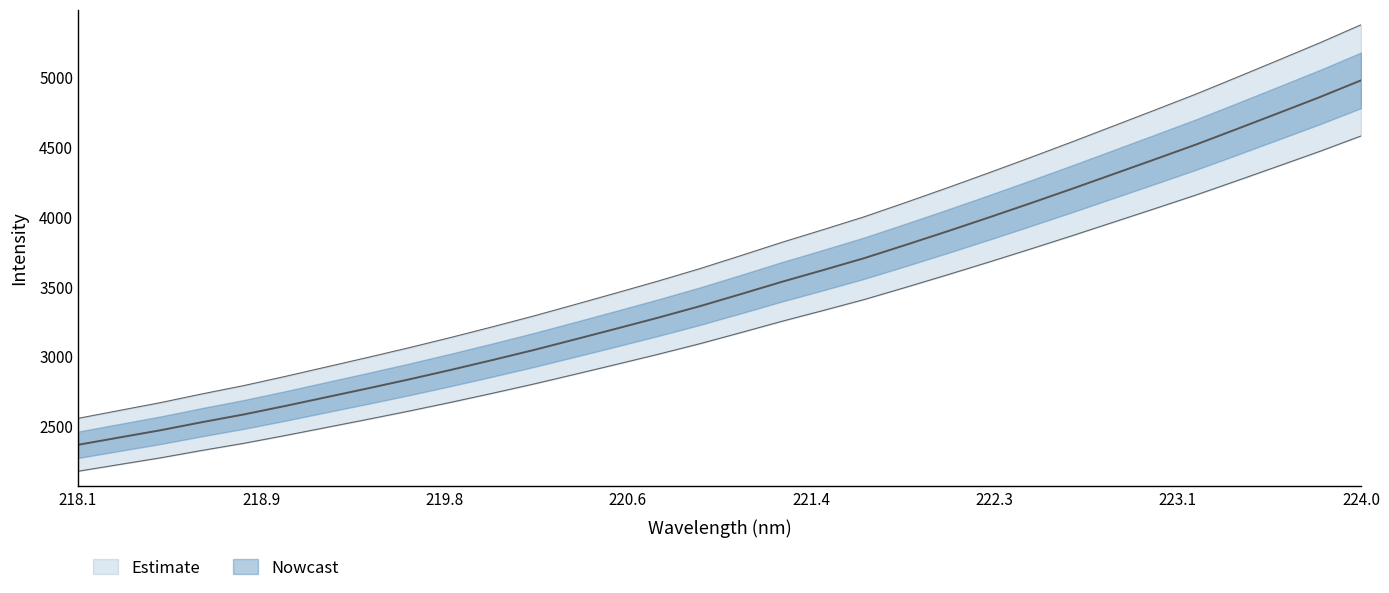

Reading left to right, what are all the values shown in this chart?

x: 2368.7	2421.2	2473.5	2531.3	2586.2	2647.0	2710.1	2773.4	2838.1	2905.6	2975.7	3048.0	3124.1	3201.2	3279.3	3360.8	3448.1	3537.0	3621.3	3707.5	3802.2	3898.9	3998.1	4099.1	4202.2	4307.5	4413.0	4519.6	4632.0	4745.6	4860.2	4980.4
y: 2558.2	2614.9	2671.4	2733.8	2793.1	2858.7	2926.9	2995.3	3065.1	3138.0	3213.8	3291.8	3374.0	3457.3	3541.7	3629.7	3724.0	3820.0	3911.0	4004.1	4106.4	4210.8	4317.9	4427.1	4538.4	4652.1	4766.1	4881.2	5002.5	5125.3	5249.0	5378.9